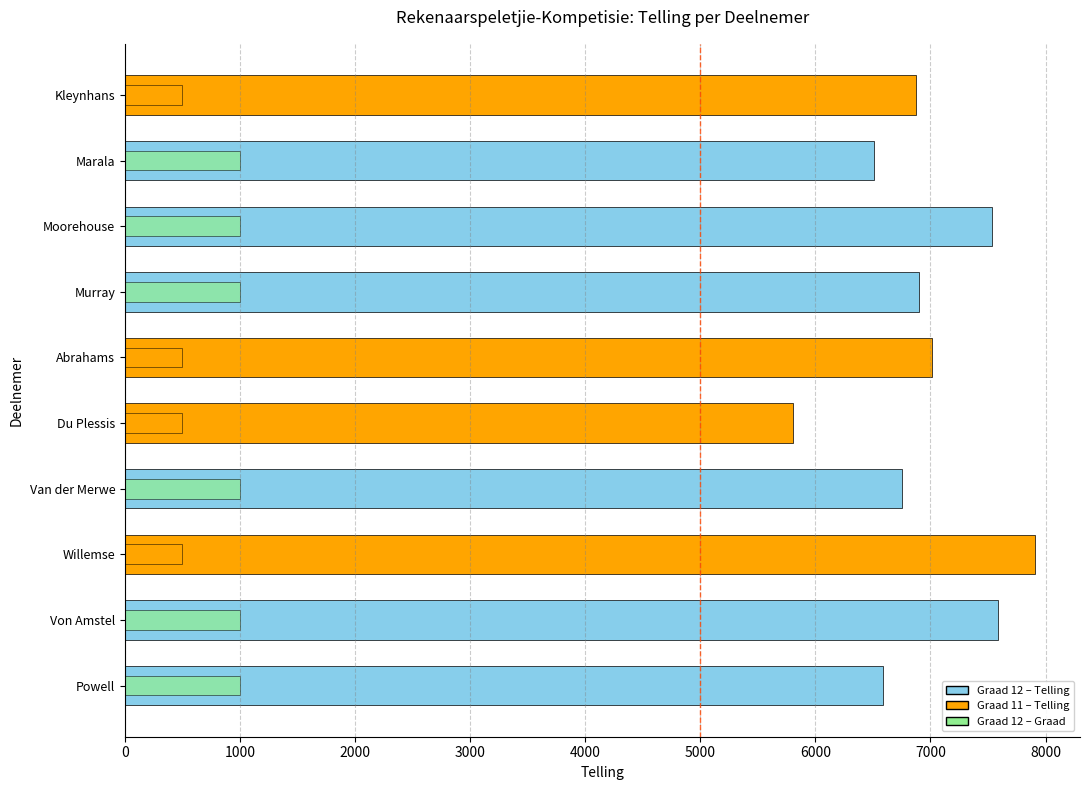

True or false: Telling has a value of 6899 at Murray.

True